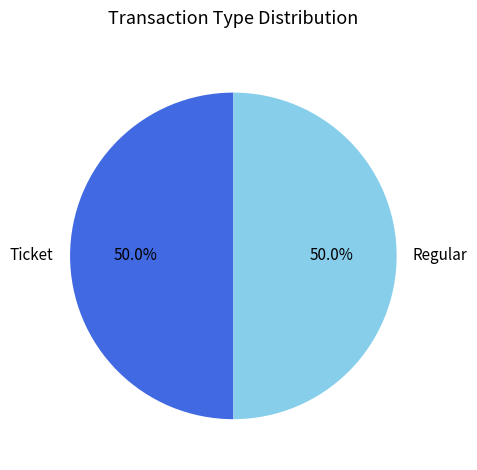

How many segments does this pie chart have?

2